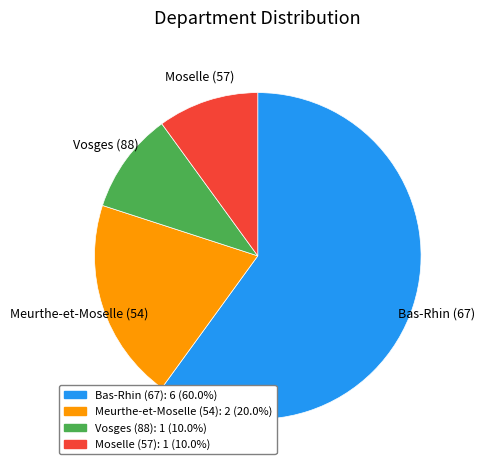

Is it true that Meurthe-et-Moselle (54) is 29% of the pie?

False